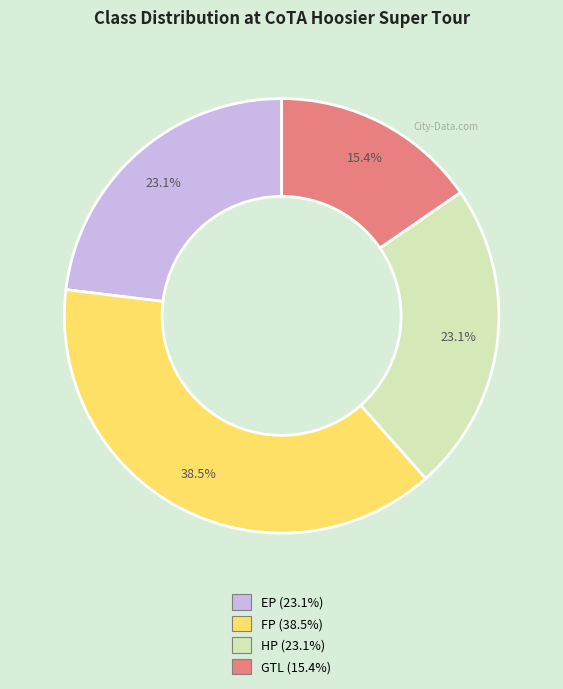

To the nearest percent, what is the average slice percentage?

25%